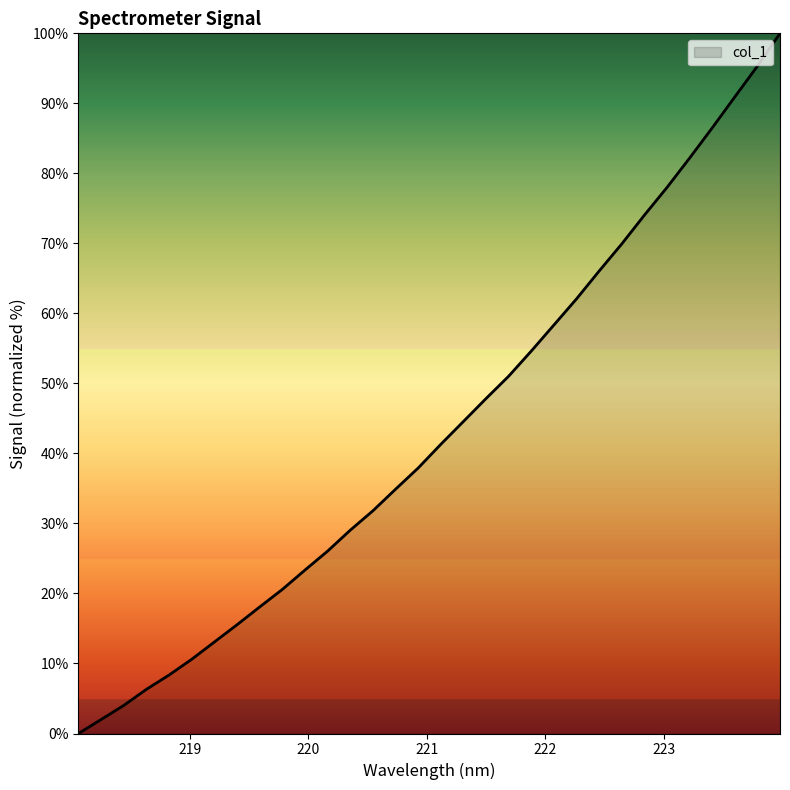

What is the maximum value shown in the chart?

100.0